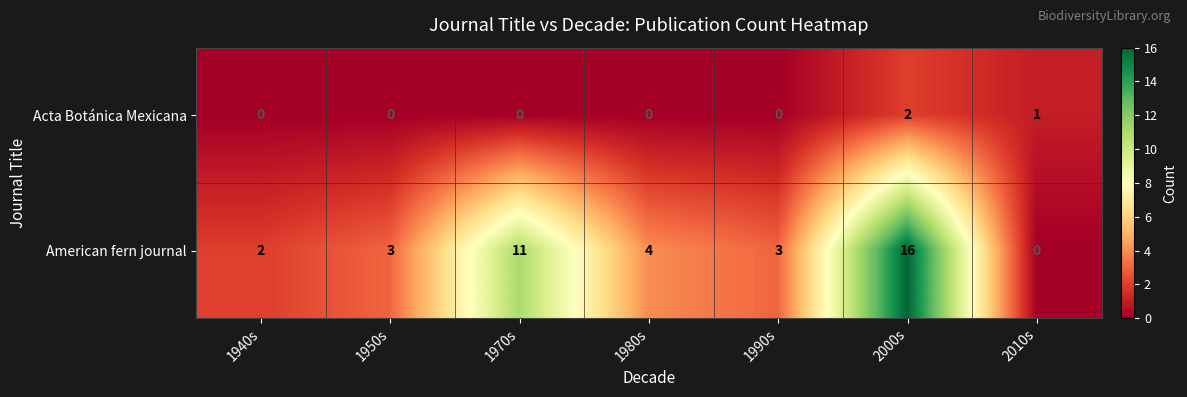

Where is Acta Botánica Mexicana nearest to the value 1?

2010s